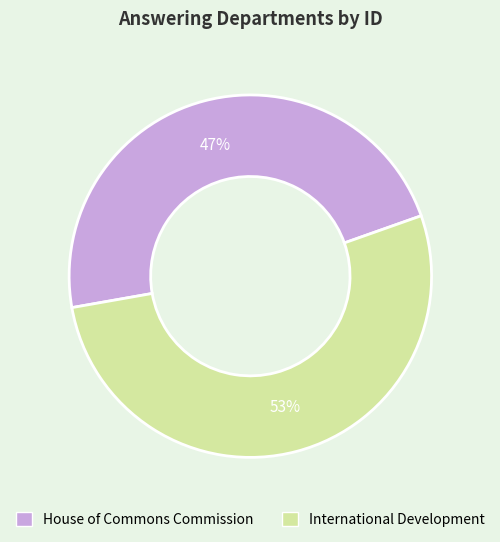

To the nearest percent, what percentage of the pie is House of Commons Commission?

47%